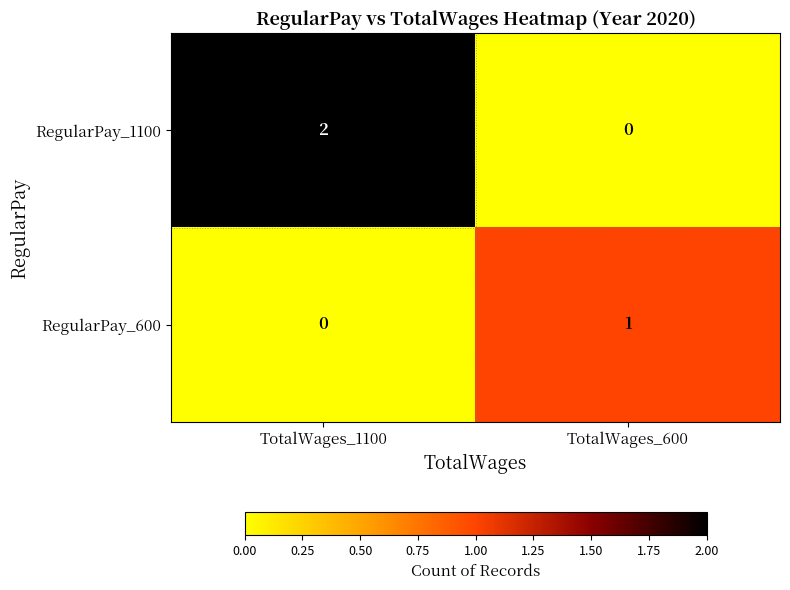

Reading left to right, list all the values displayed in this chart.

RegularPay_1100: TotalWages_1100=2	TotalWages_600=0
RegularPay_600: TotalWages_1100=0	TotalWages_600=1